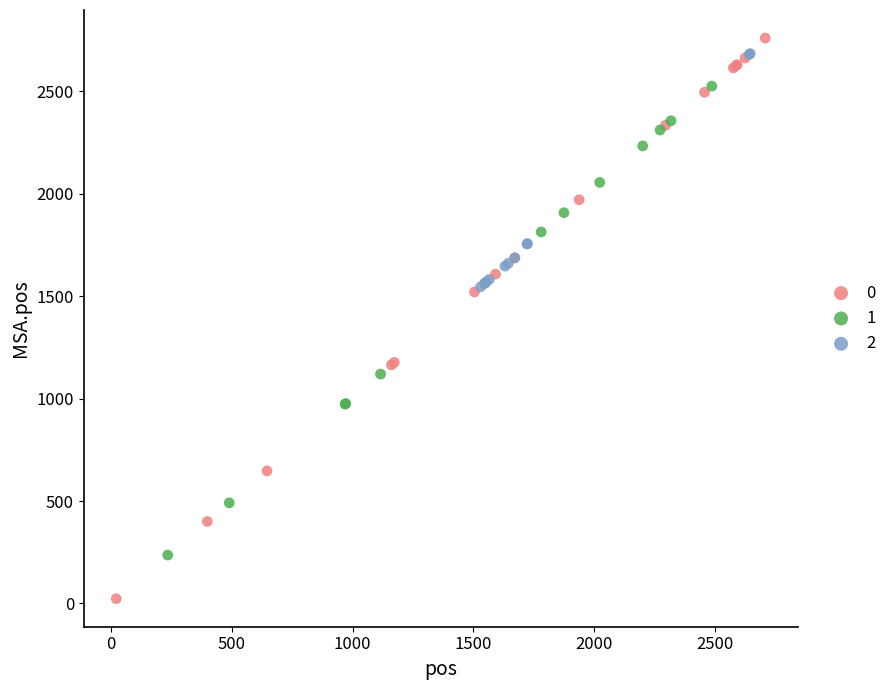

What are all the series names shown in the legend?

0, 1, 2